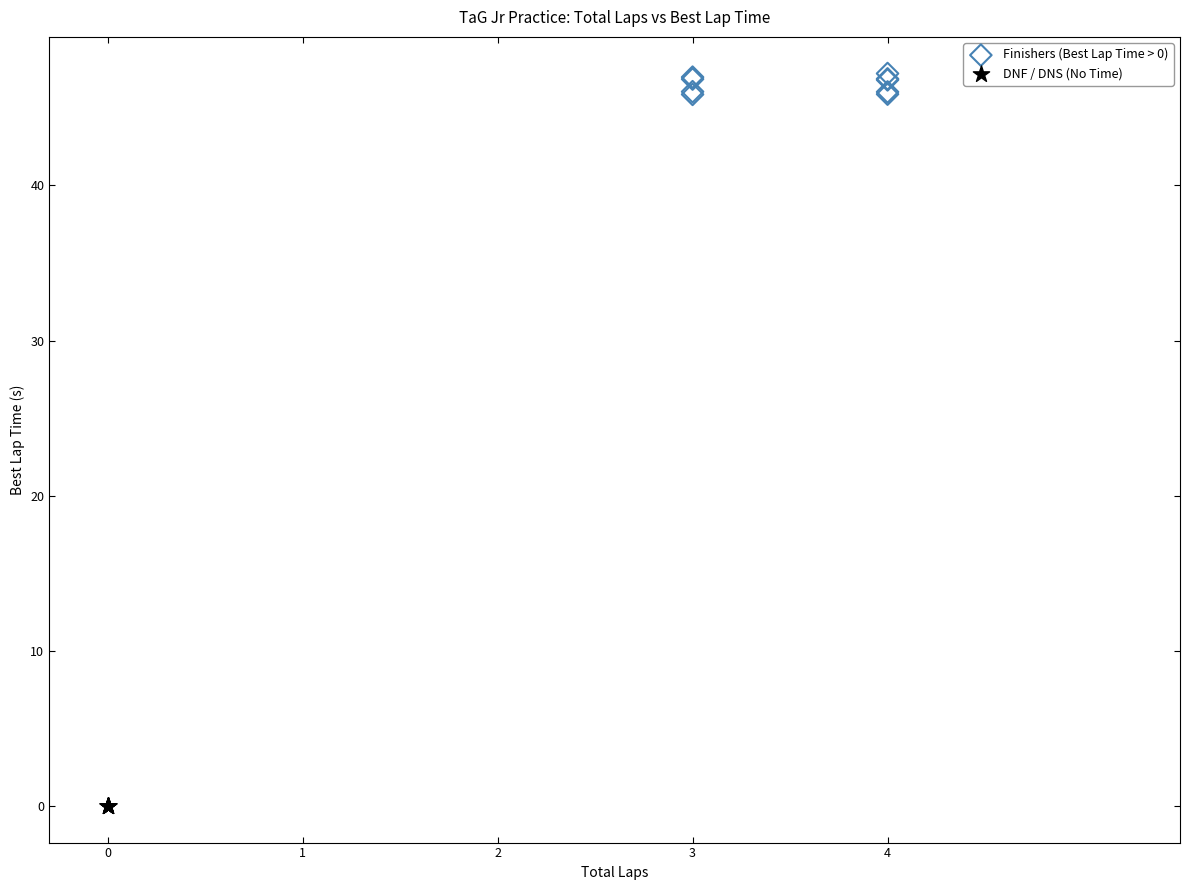

Which series reaches the maximum Y coordinate?

Finishers (Best Lap Time > 0)